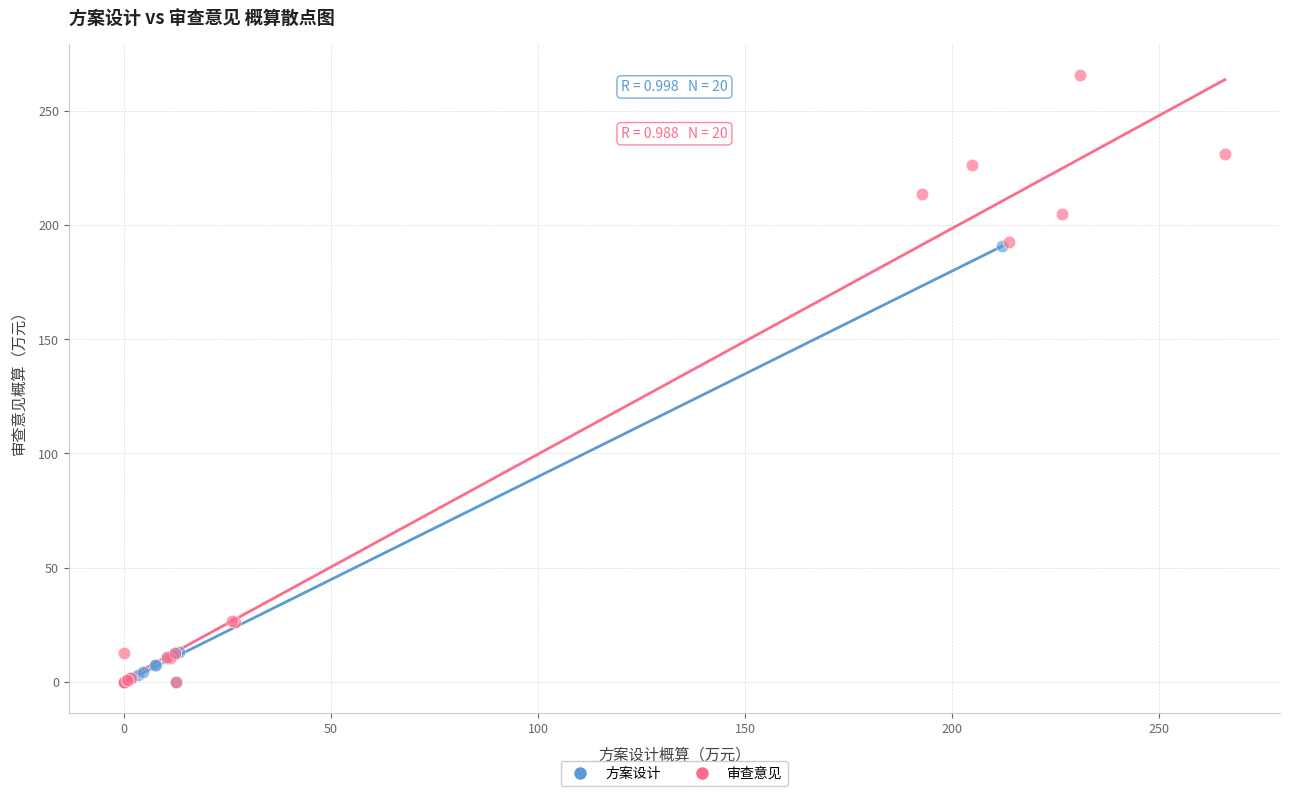

Which series contains the highest Y value?

审查意见